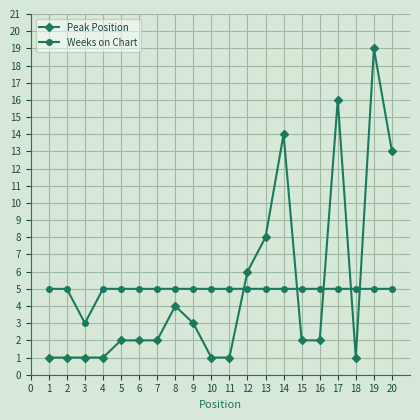

How many data points does each series have?

20